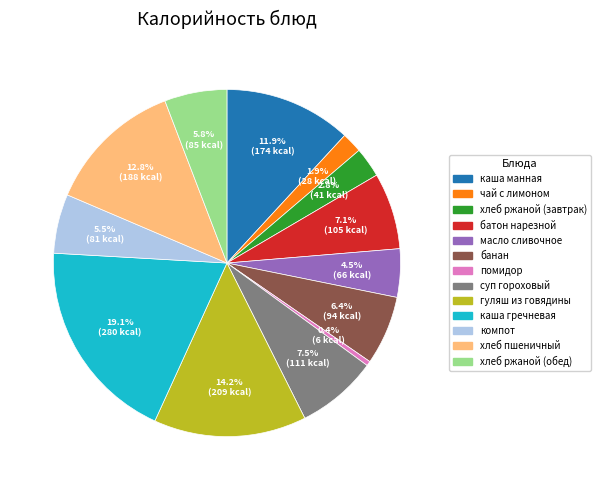

Is it true that хлеб ржаной (завтрак) is 3% of the pie?

True